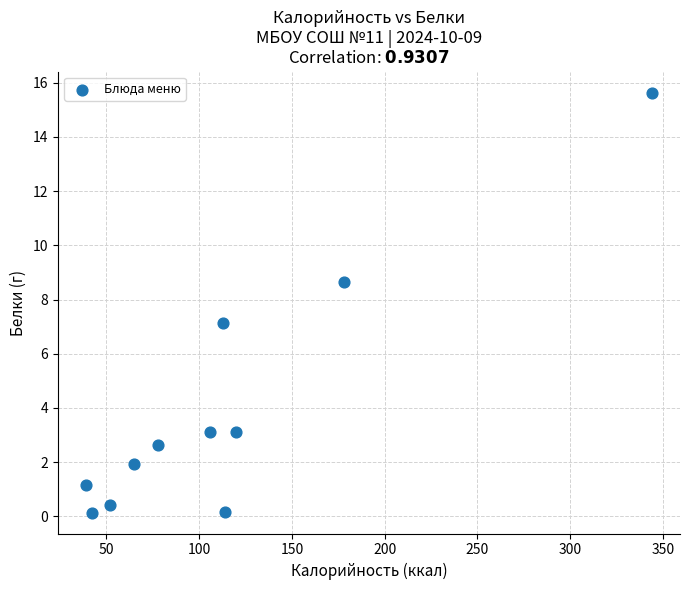

What is the range of Y values (max minus min)?

15.5